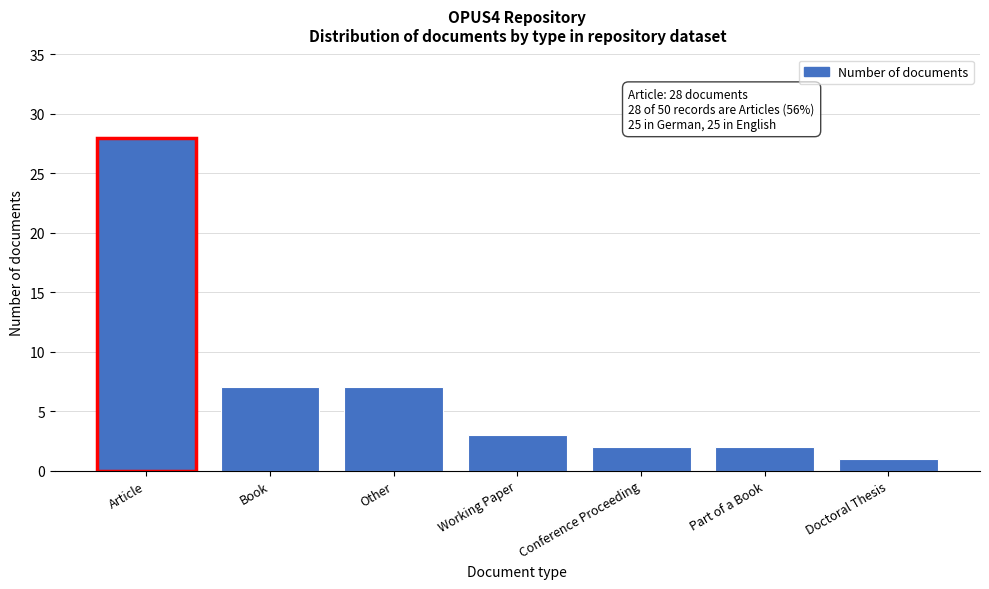

Reading left to right, list all the values displayed in this chart.

28	7	7	3	2	2	1